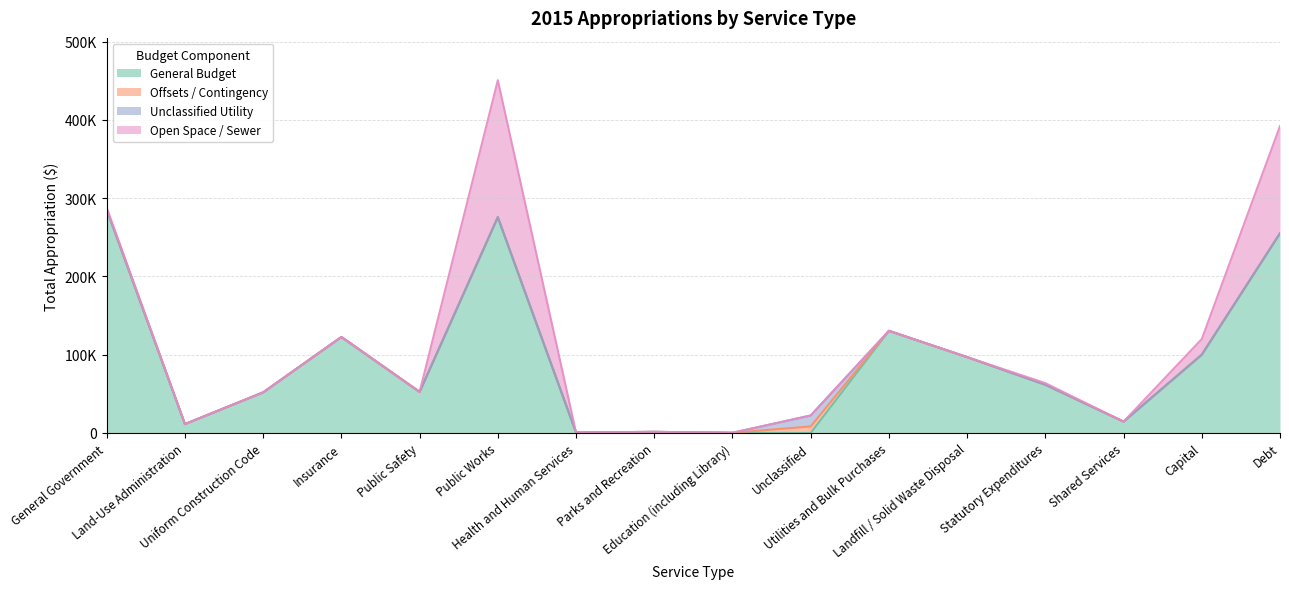

At which category does General Budget reach its first local peak?

Insurance